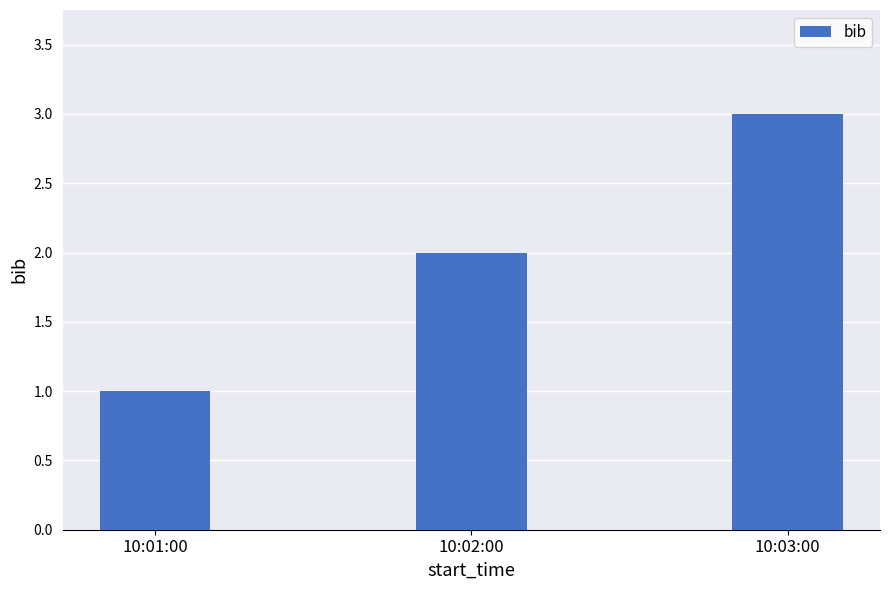

What is the change in value from 10:01:00 to 10:02:00?

+1